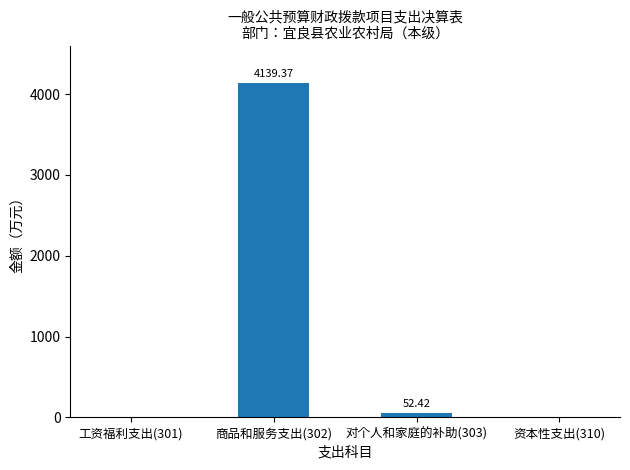

Does the chart contain stacked bars?

No